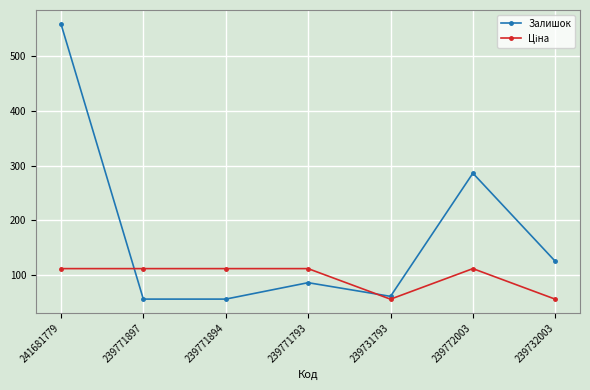

What is the value of the Залишок point at the 6th from the left?

286.0